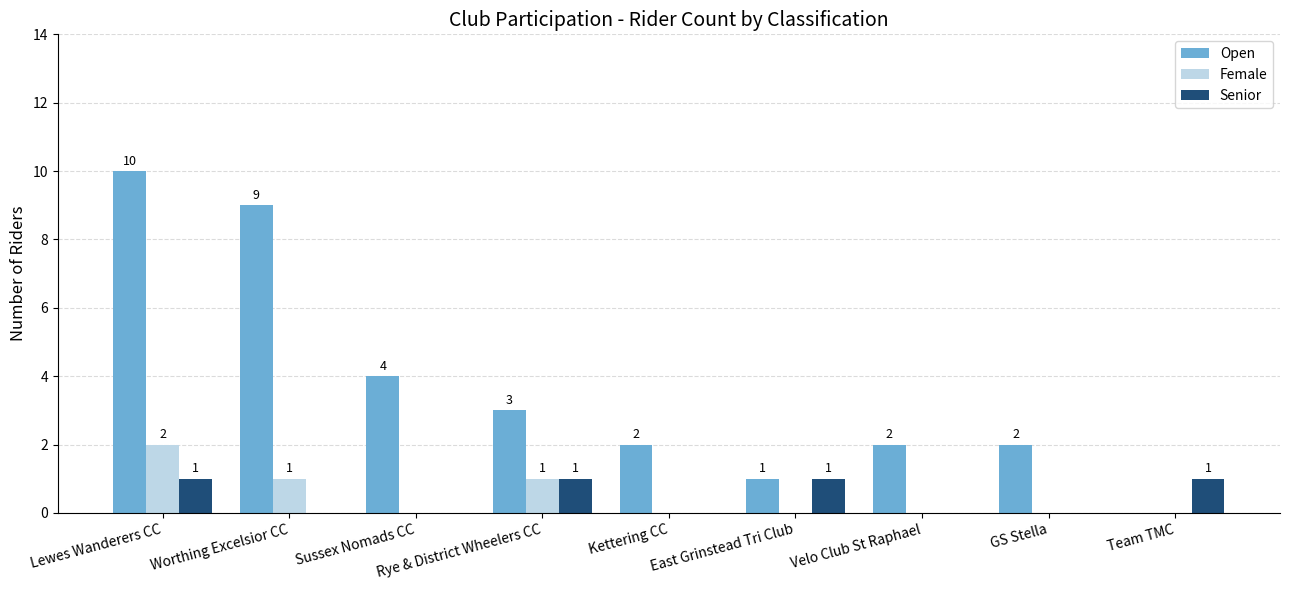

Which series has the largest total across all categories?

Open